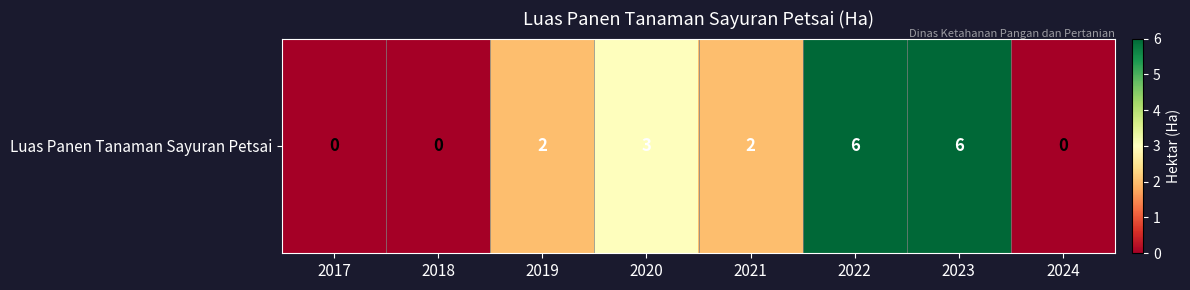

At which label is the value closest to 3?

2020